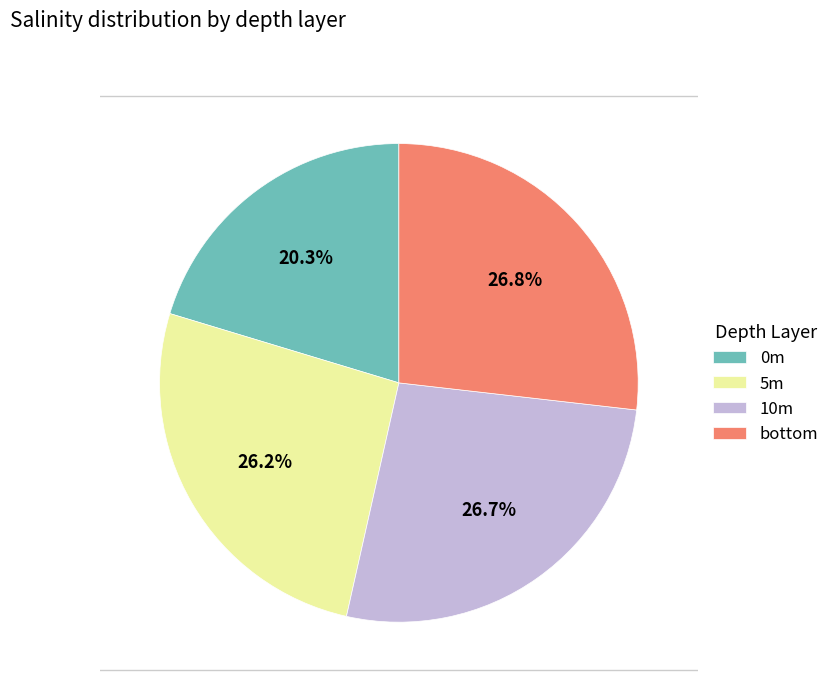

Is the sum of 10m and 0m greater than half?

No